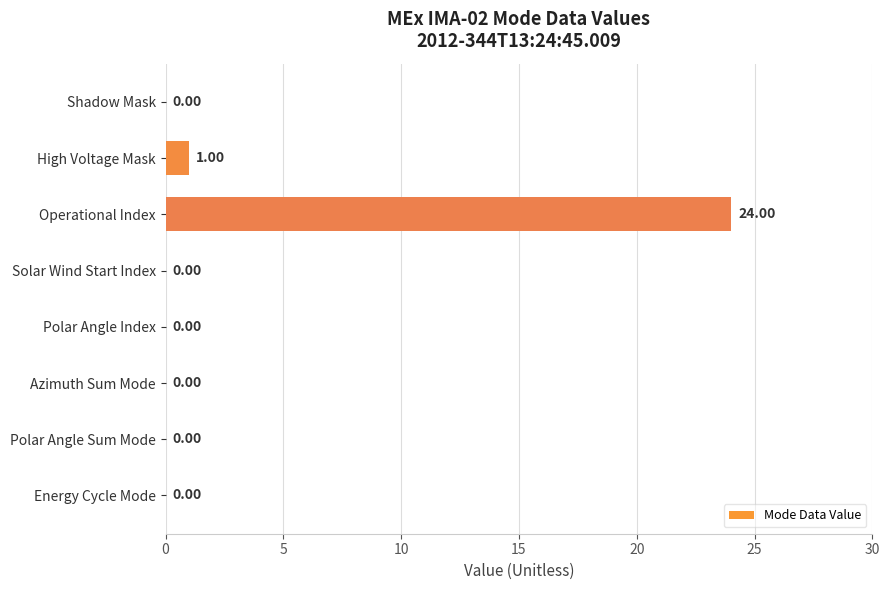

Which label corresponds to the largest value in the chart?

Operational Index